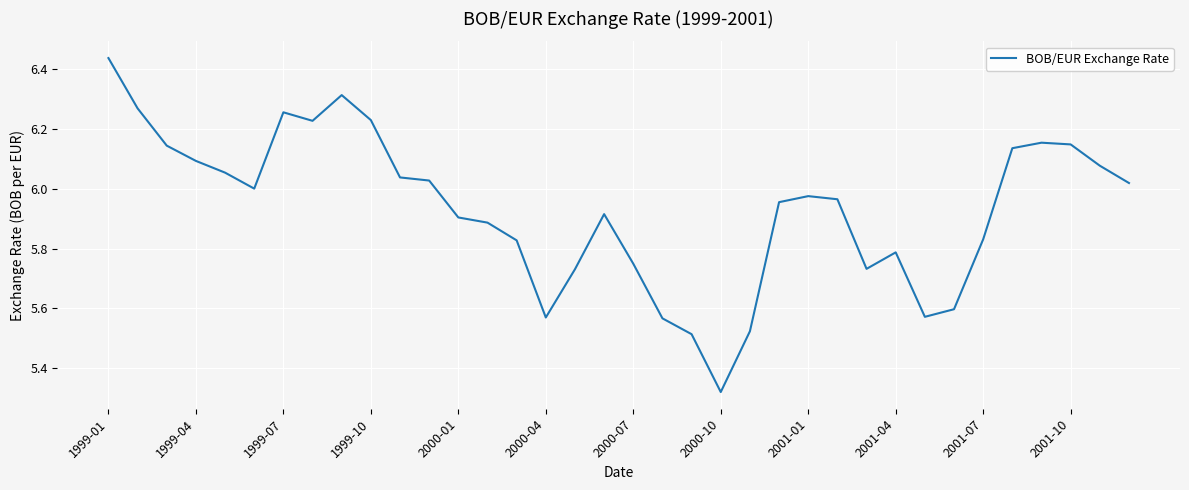

How many lines are shown in the chart?

1